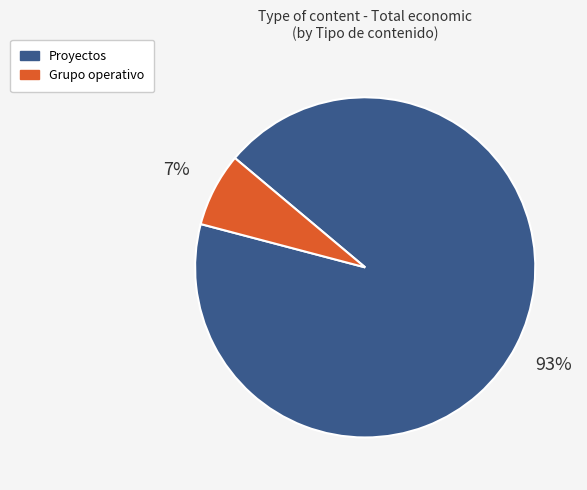

The Proyectos slice represents 93% of the pie. True or false?

True